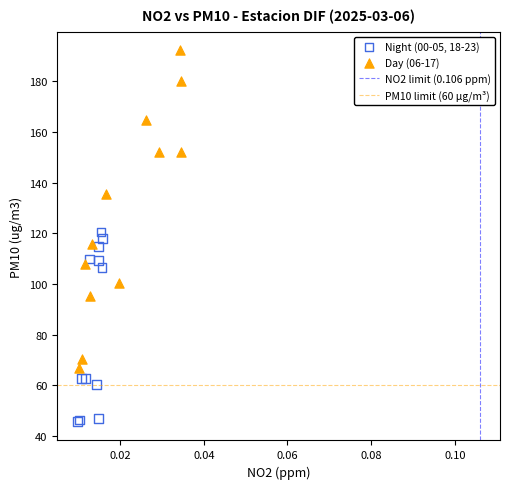

Which series has the widest spread of Y values?

Day (06-17)